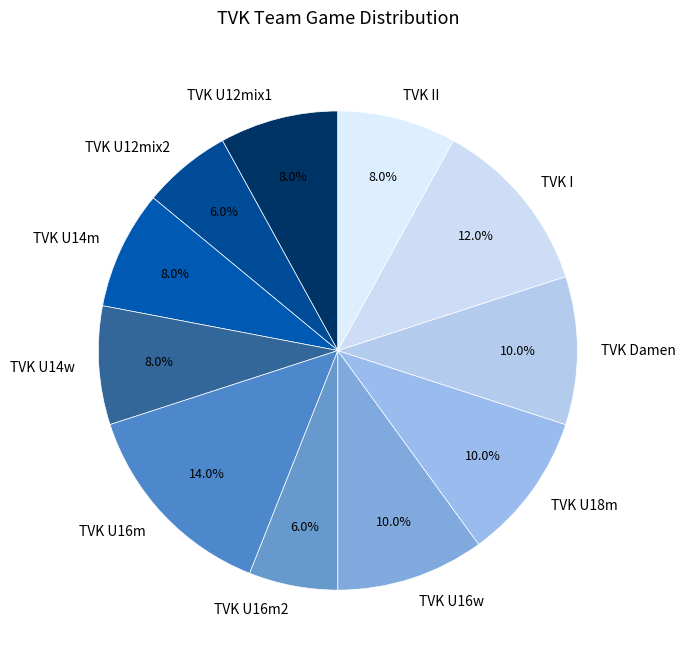

Does TVK II represent more than half of the total?

No